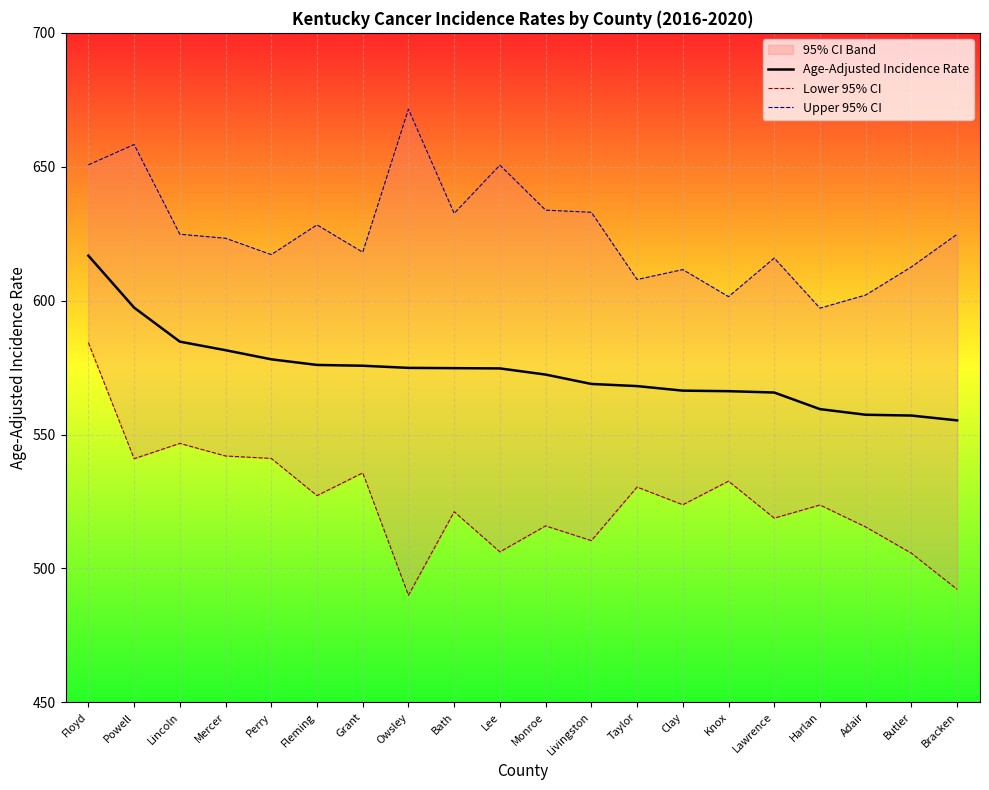

In Lower 95% CI, how many points are lower than both neighbors (excluding endpoints)?

7